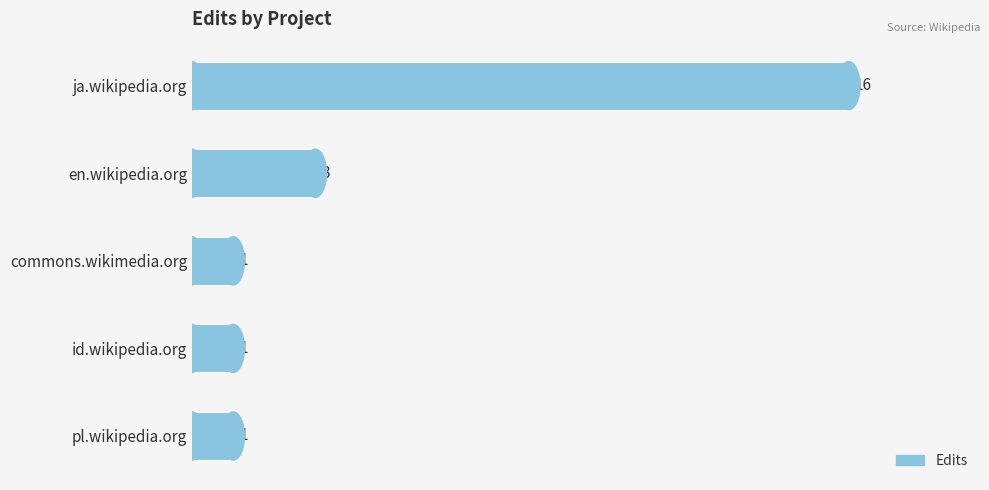

How many data points does each series have?

5